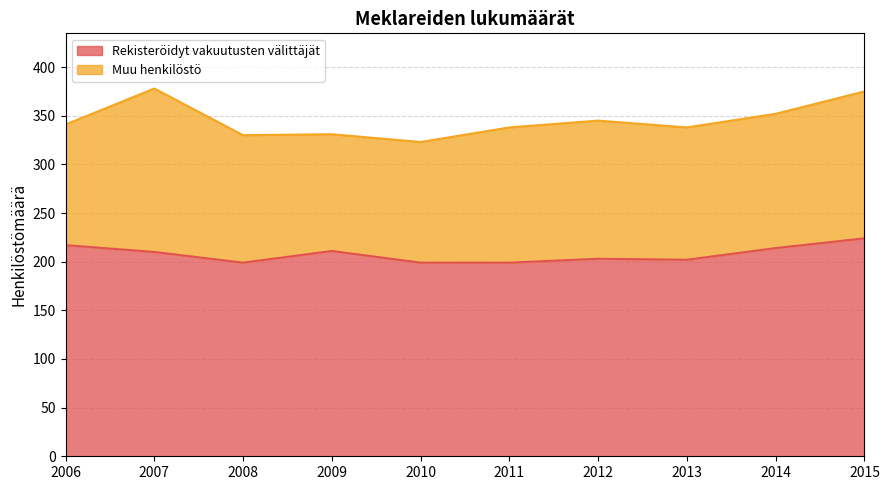

What is the value of the 7th point from the left?

203